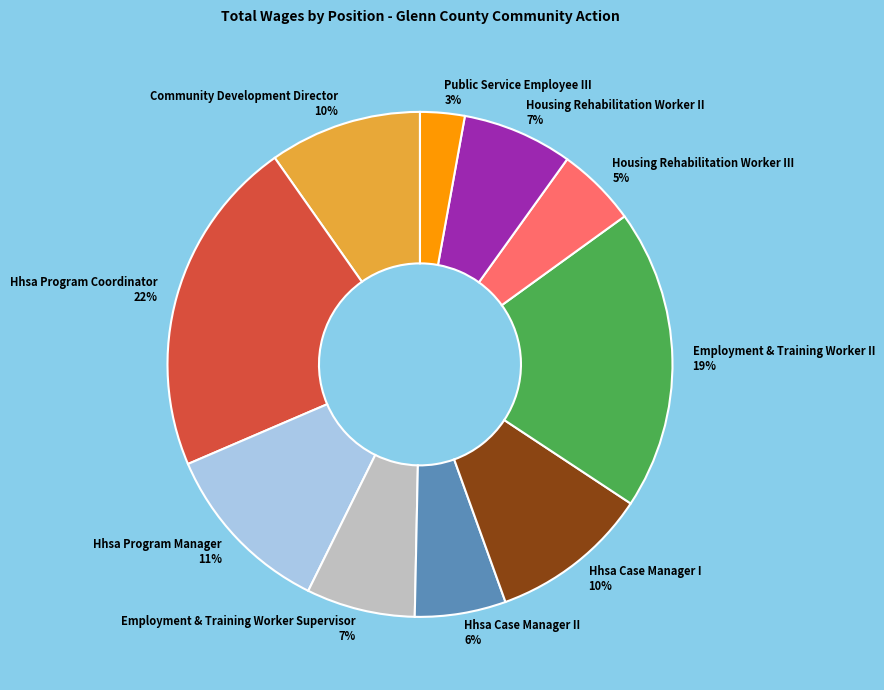

To the nearest percent, what is the difference between the Employment & Training Worker II 19% and Housing Rehabilitation Worker III 5% slice percentages?

14%